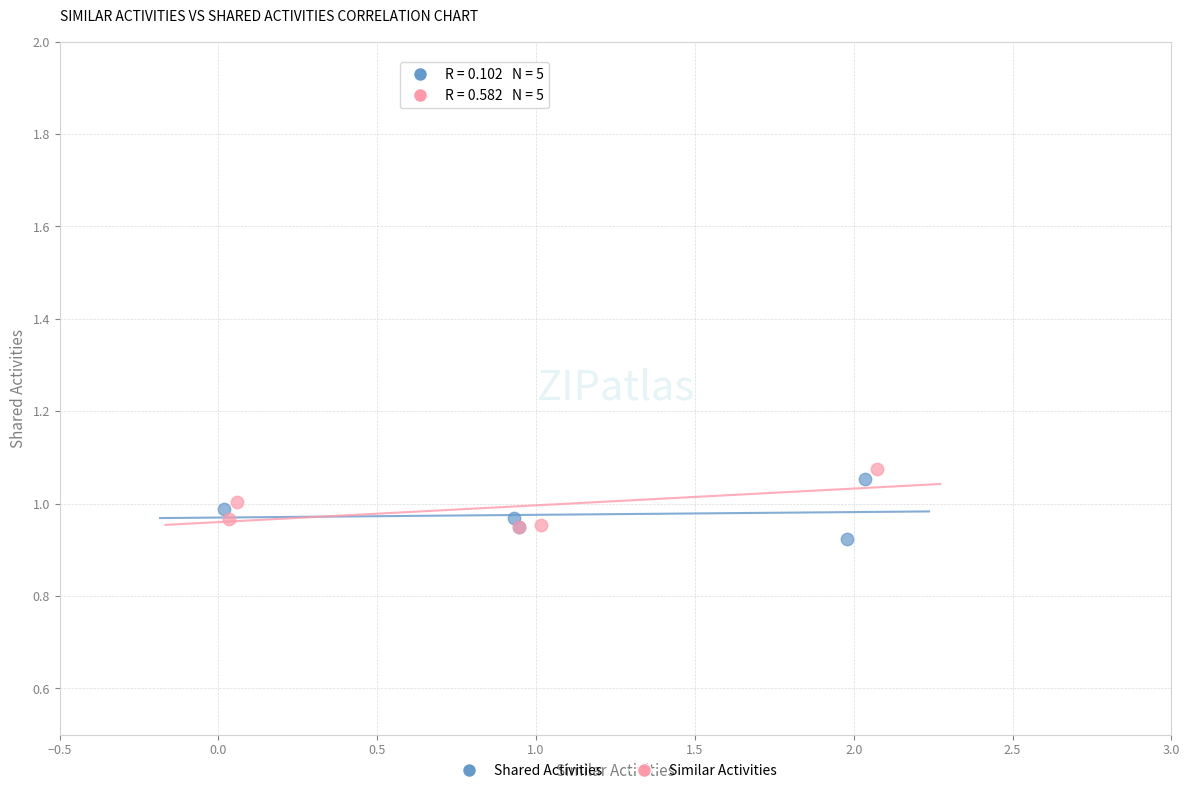

What are all the series names shown in the legend?

Shared Activities, Similar Activities